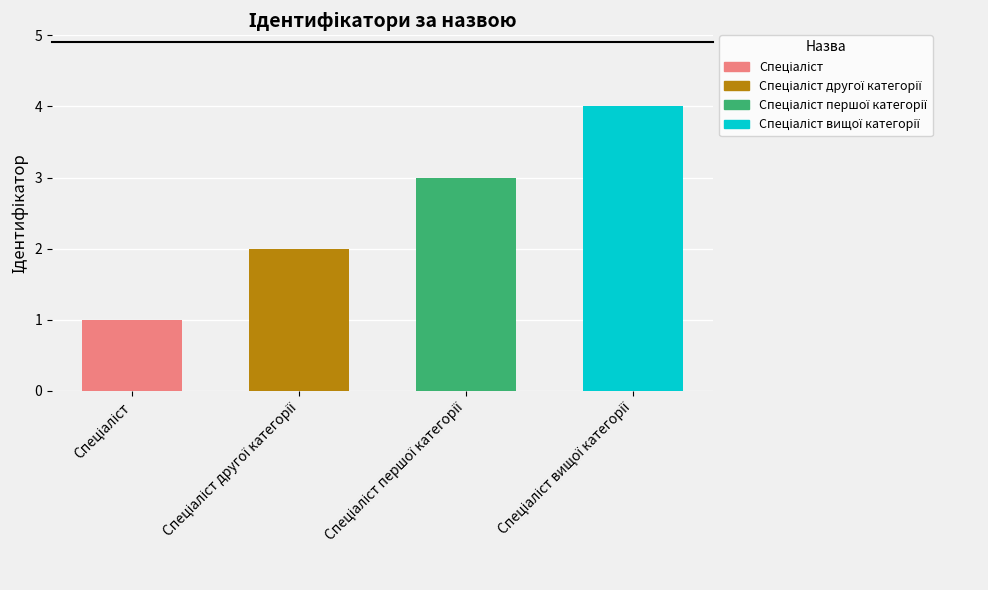

What is the sum of all values?

10